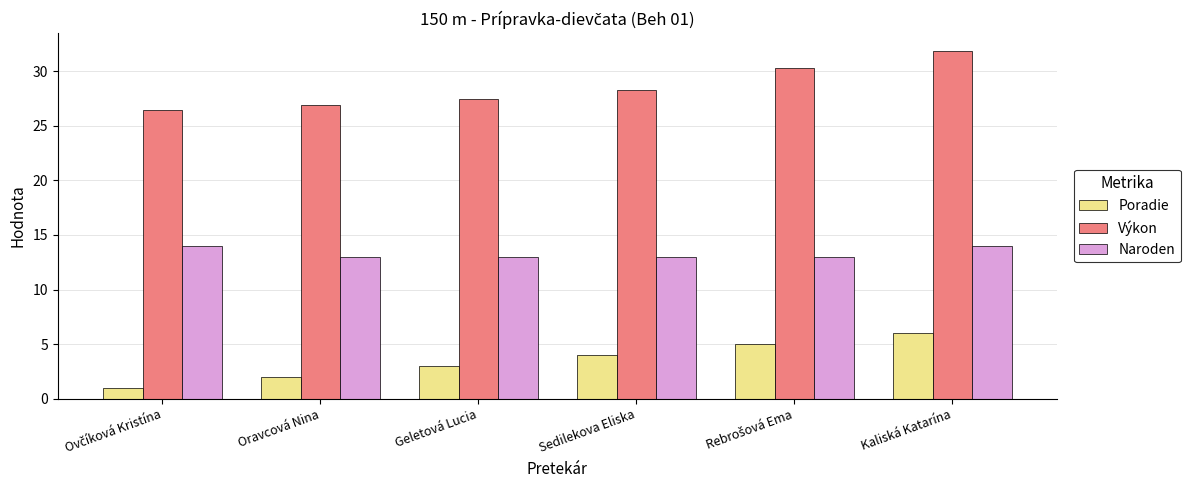

Which series has the largest range (max minus min)?

Výkon